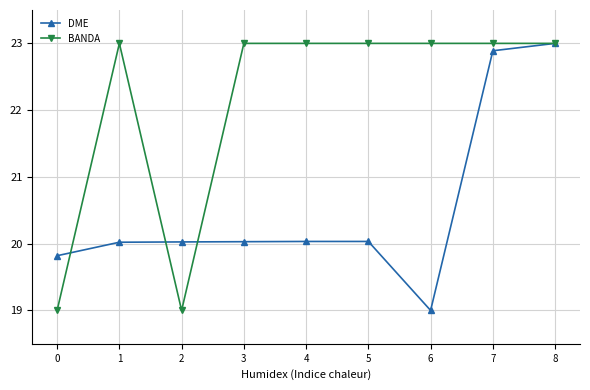

The BANDA series shows 33.3 at 5. True or false?

False